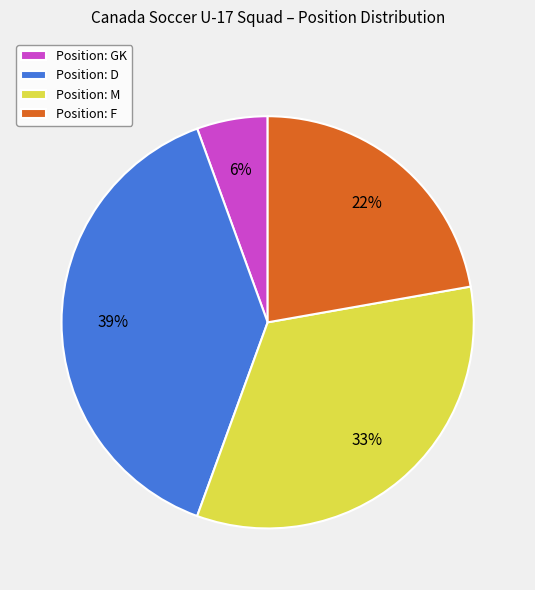

Is it true that Position: D is 39% of the pie?

True